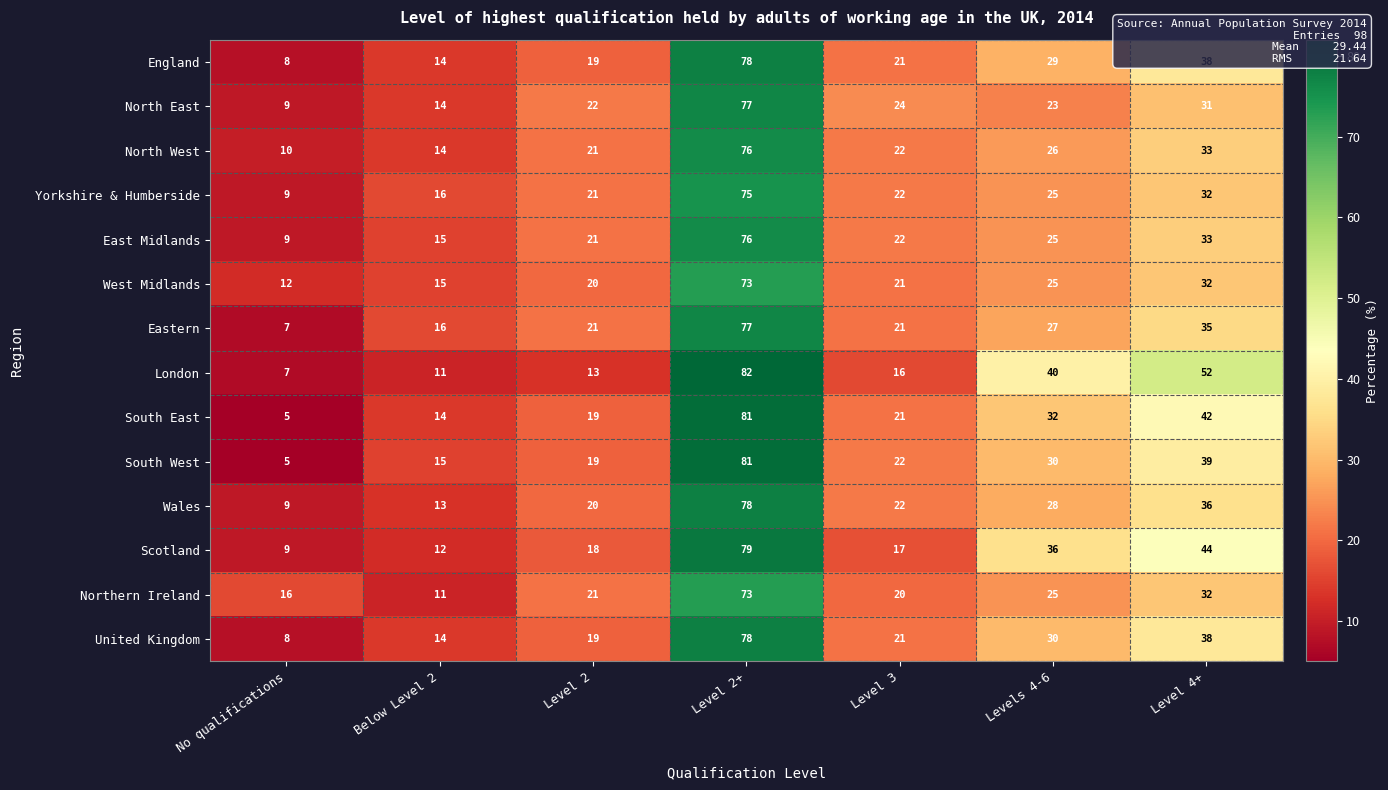

Count the number of data series in this chart.

14